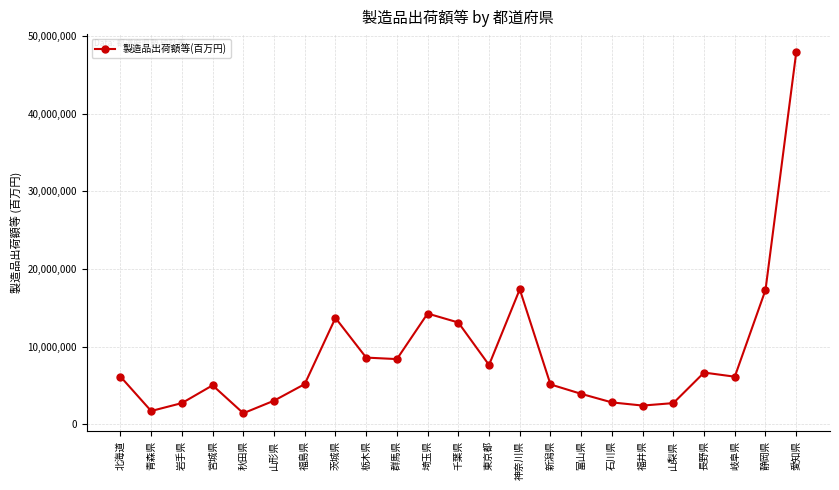

Which label corresponds to the largest value in the chart?

愛知県